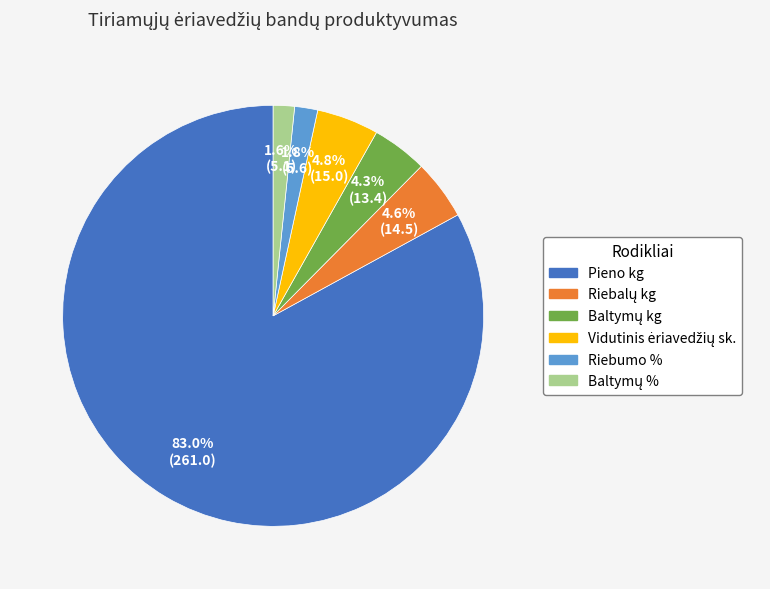

Which category has the biggest portion of the pie?

Pieno kg